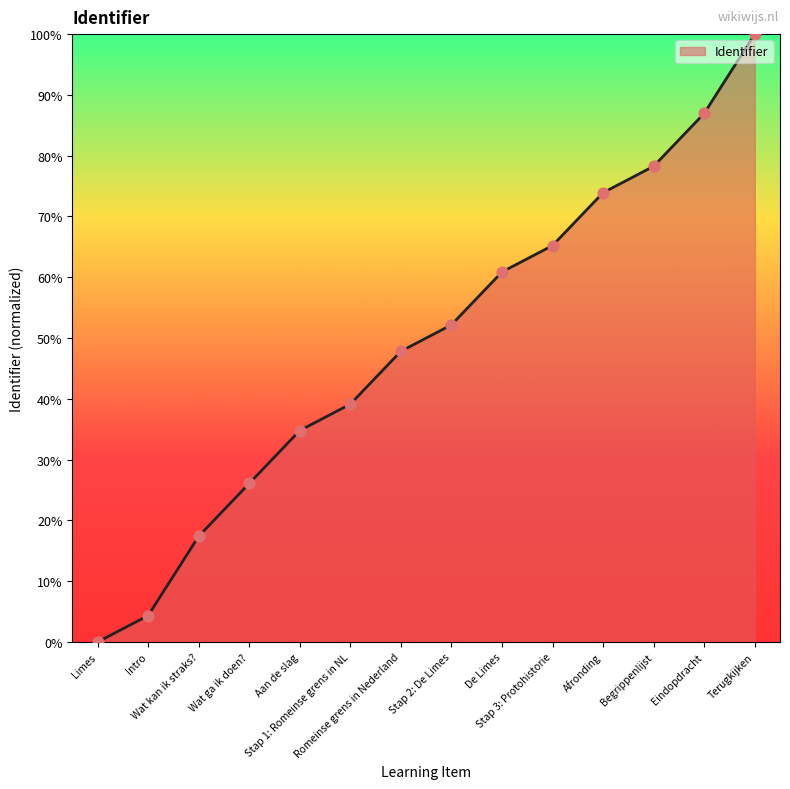

What is the change in value from Stap 1: Romeinse grens in NL to Begrippenlijst?

+39.1